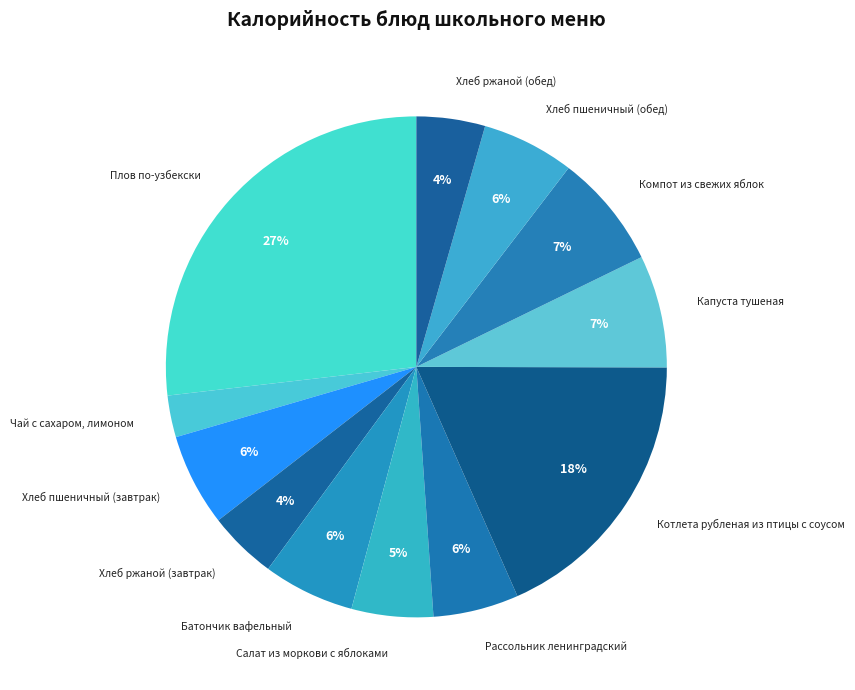

Is the sum of Салат из моркови с яблоками and Хлеб пшеничный (обед) greater than half?

No